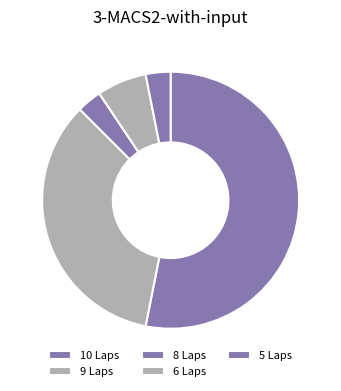

Count the number of slices in the pie.

5